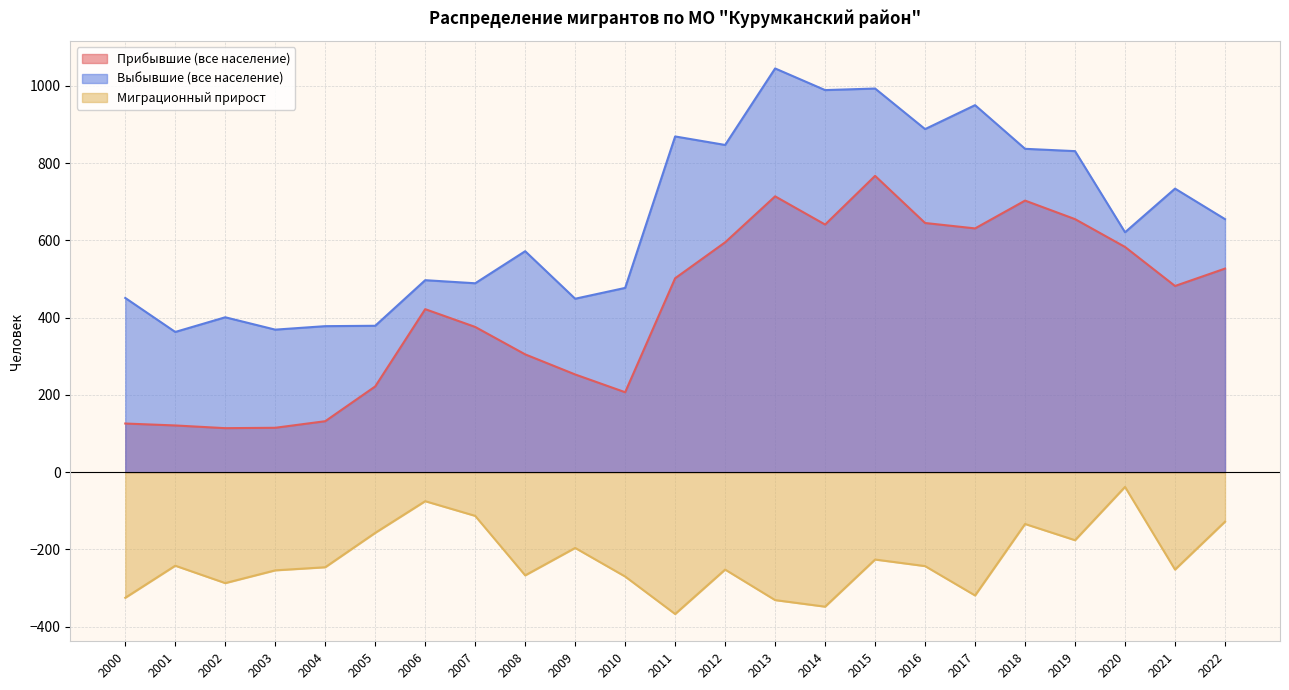

True or false: Выбывшие (все население) and Миграционный прирост intersect in this chart.

False